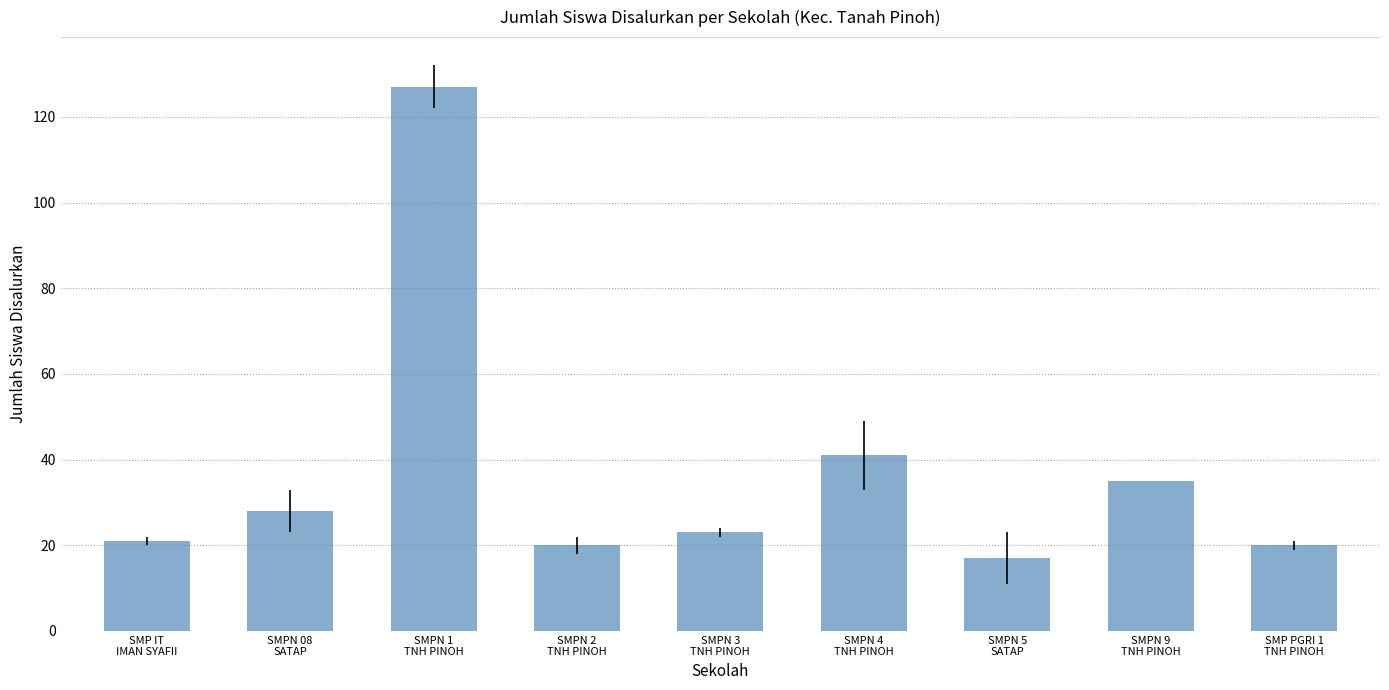

Reading left to right, extract all data points from this chart.

SMP IT
IMAN SYAFII=21	SMPN 08
SATAP=28	SMPN 1
TNH PINOH=127	SMPN 2
TNH PINOH=20	SMPN 3
TNH PINOH=23	SMPN 4
TNH PINOH=41	SMPN 5
SATAP=17	SMPN 9
TNH PINOH=35	SMP PGRI 1
TNH PINOH=20